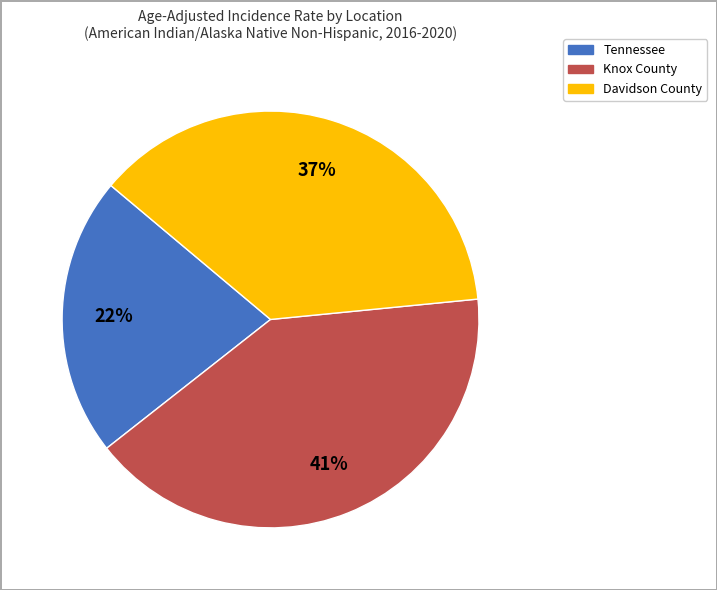

Does any single category account for the majority?

No